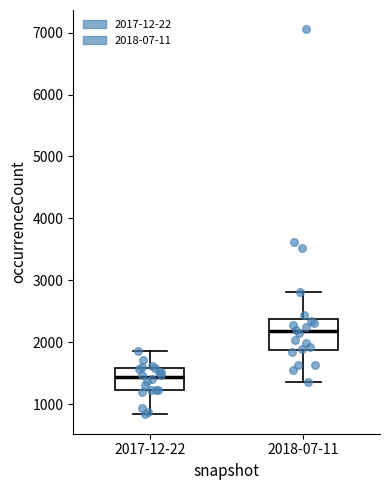

Reading left to right, transcribe this box plot: for each box, give where its median line is, the range the box spans, and where its two whiskers end, as read against the y-axis. The values are not printed on the chart, so give them approximately, as read against the axis.

2017-12-22: median 1400, box 1200 to 1600, whiskers 800 to 1900
2018-07-11: median 2200, box 1900 to 2400, whiskers 1400 to 2800